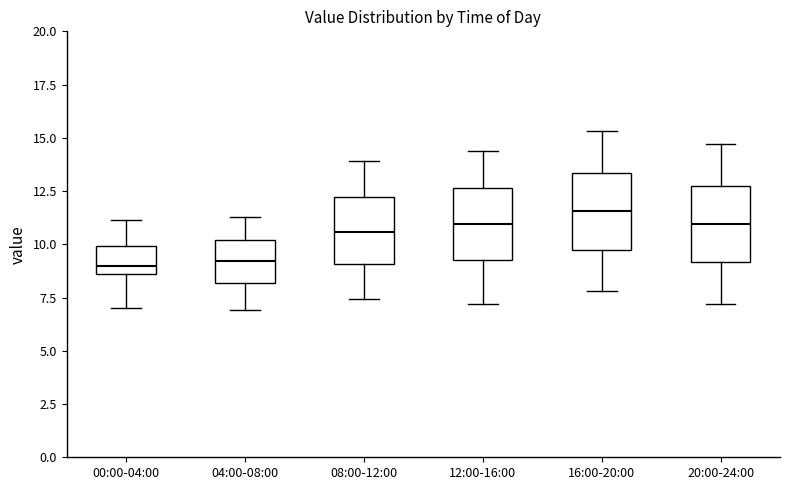

Reading left to right, transcribe this box plot: for each box, give where its median line is, the range the box spans, and where its two whiskers end, as read against the y-axis. The values are not printed on the chart, so give them approximately, as read against the axis.

00:00-04:00: median 9.0, box 8.5 to 10.0, whiskers 7.0 to 11.0
04:00-08:00: median 9.0, box 8.0 to 10.0, whiskers 7.0 to 11.5
08:00-12:00: median 10.5, box 9.0 to 12.0, whiskers 7.5 to 14.0
12:00-16:00: median 11.0, box 9.5 to 12.5, whiskers 7.0 to 14.5
16:00-20:00: median 11.5, box 10.0 to 13.5, whiskers 8.0 to 15.5
20:00-24:00: median 11.0, box 9.0 to 13.0, whiskers 7.0 to 14.5